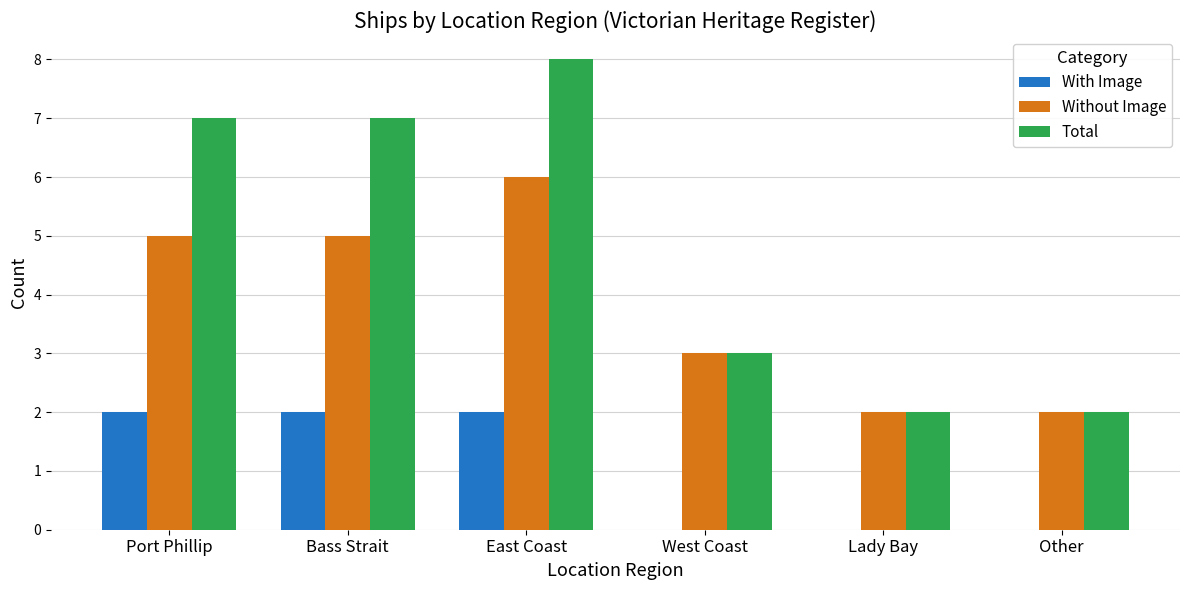

Are the bars horizontal?

No